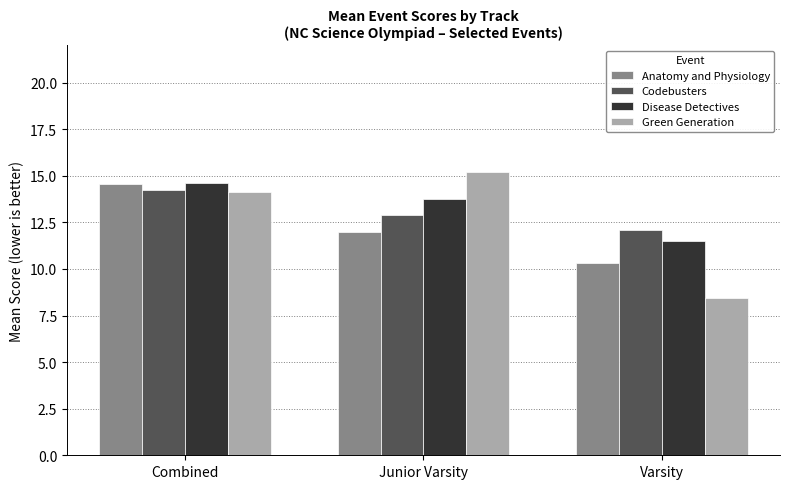

Read the Anatomy and Physiology value at Junior Varsity.

12.0